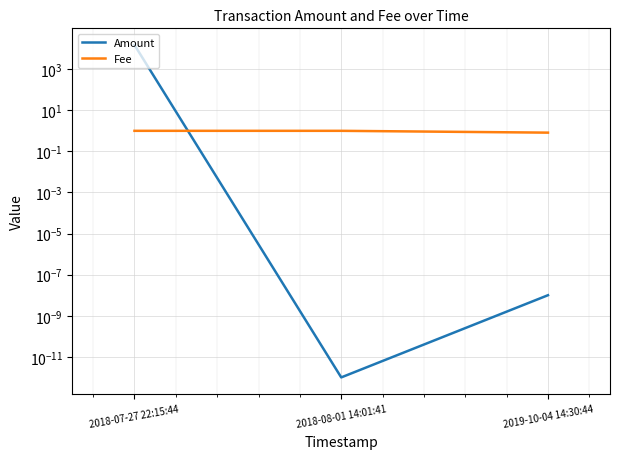

What is the difference between the Amount values at 2018-07-27 22:15:44 and 2018-08-01 14:01:41?

15098.0